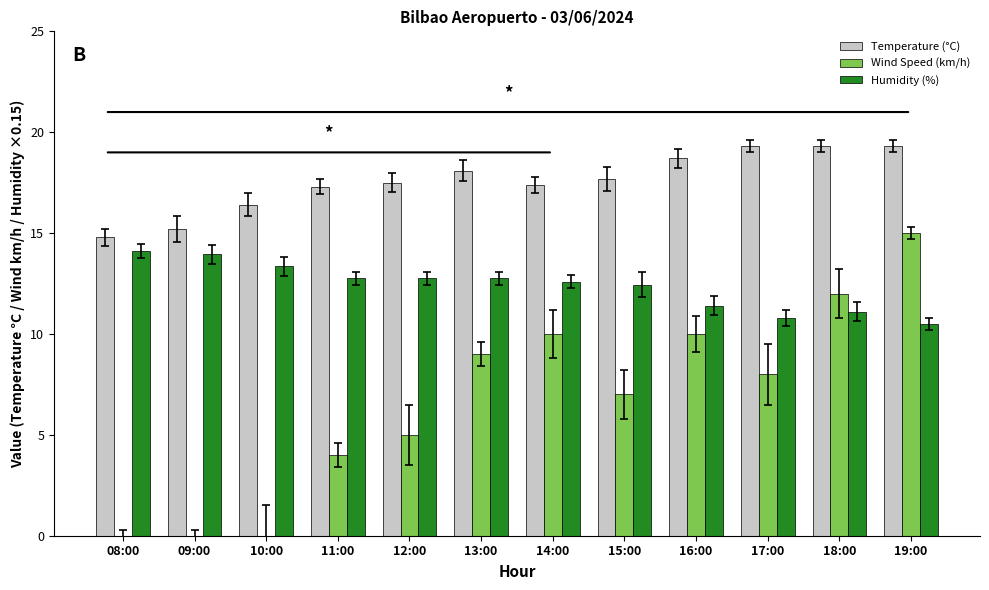

What is the highest value of the Wind Speed (km/h) series?

15.0